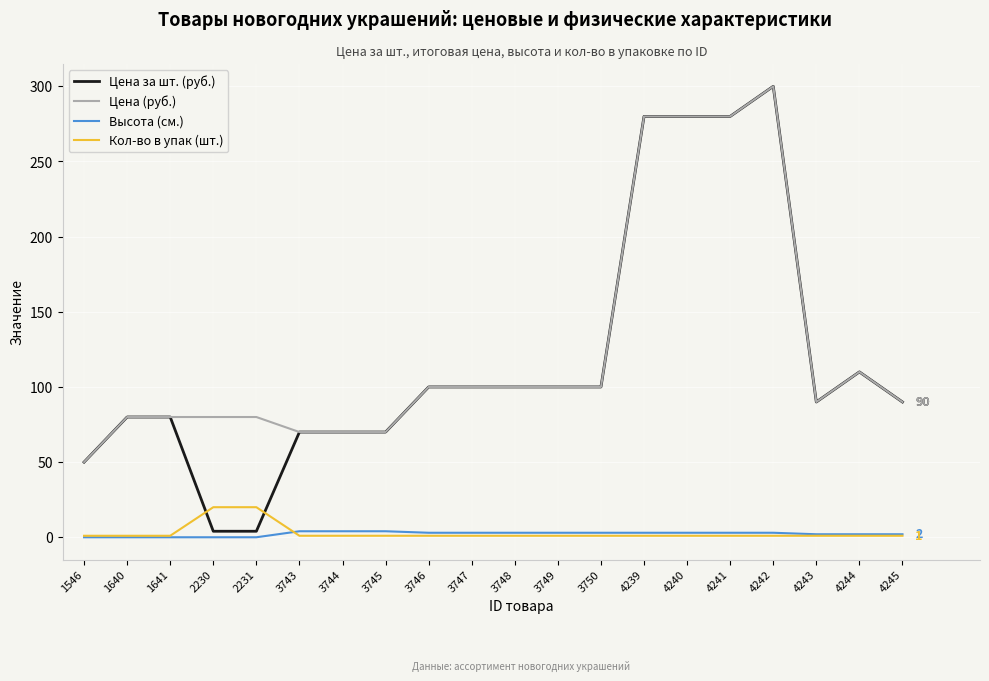

How many lines are shown in the chart?

4